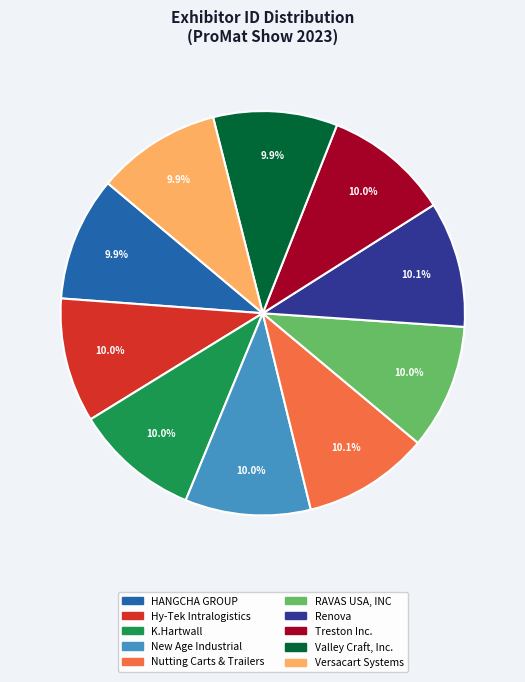

What is the total percentage of RAVAS USA, INC and Treston Inc.?

20.0%